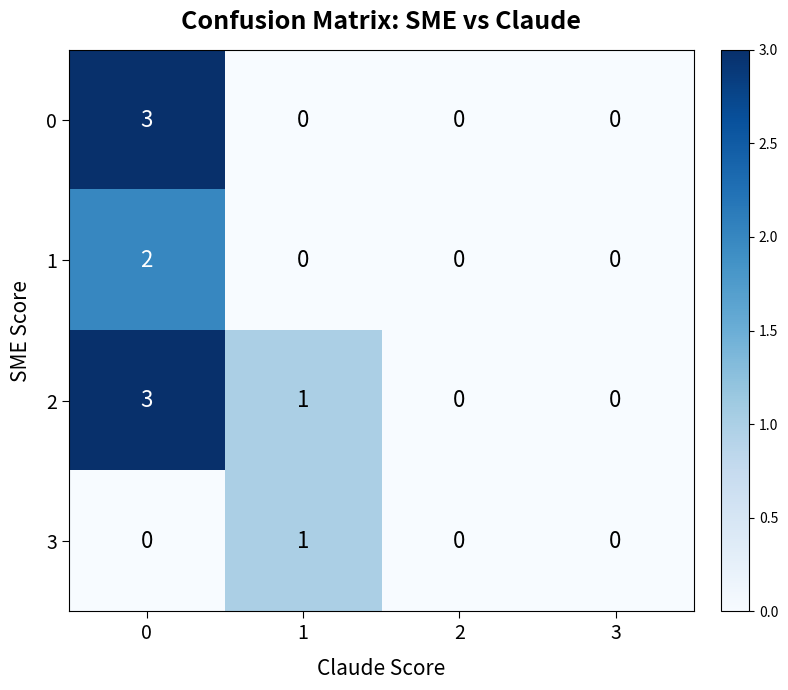

List the series in order of their overall mean, highest first.

2, 0, 1, 3